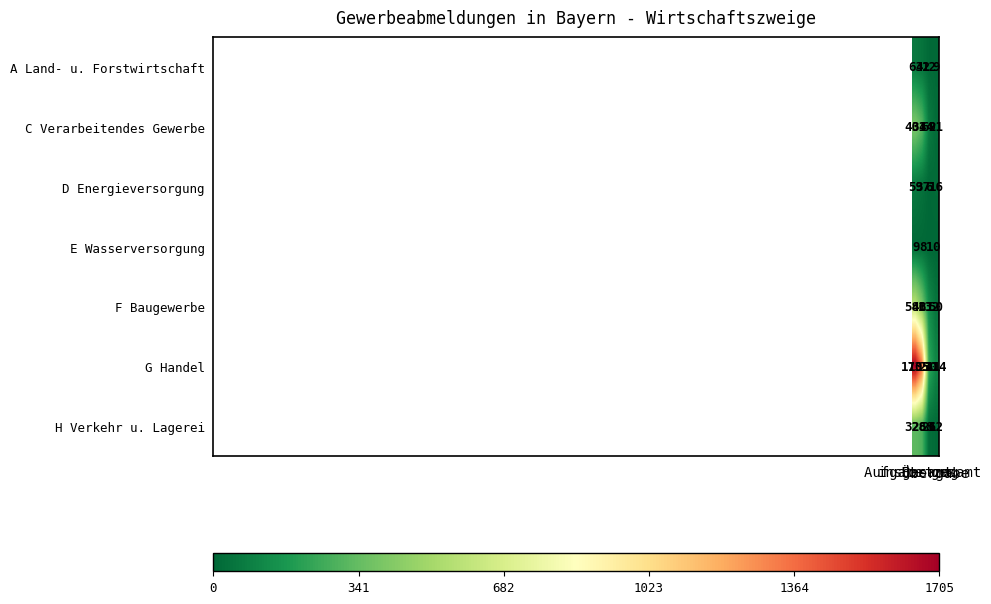

What is the difference between the second highest and minimum values in the E Wasserversorgung series?

8